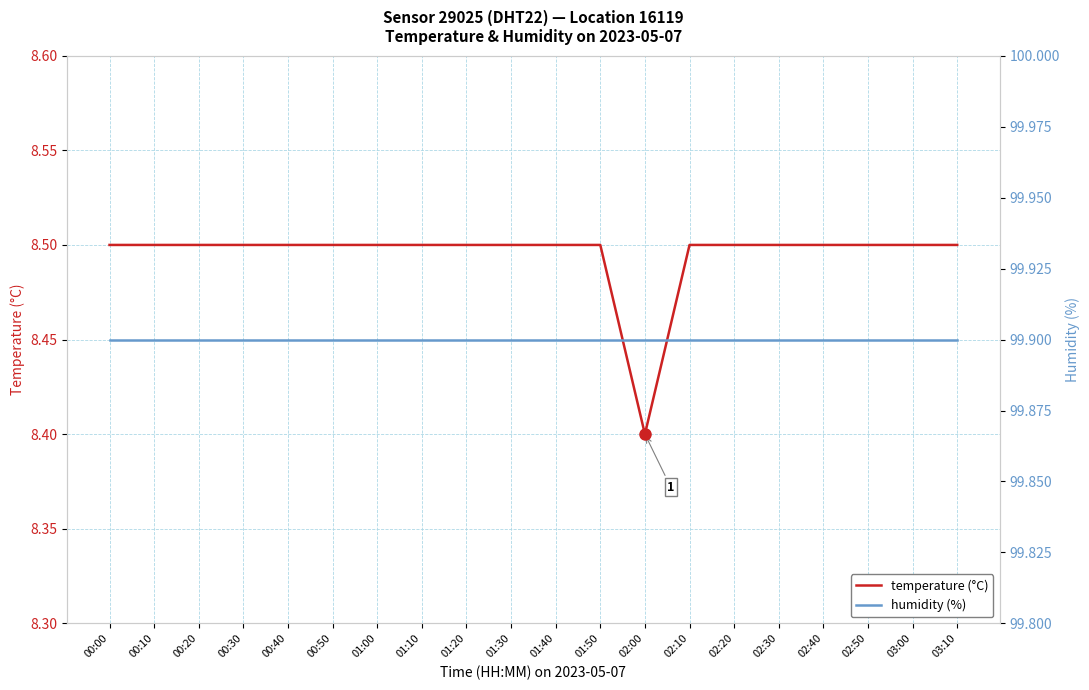

True or false: temperature (°C) and humidity (%) cross at least once.

False